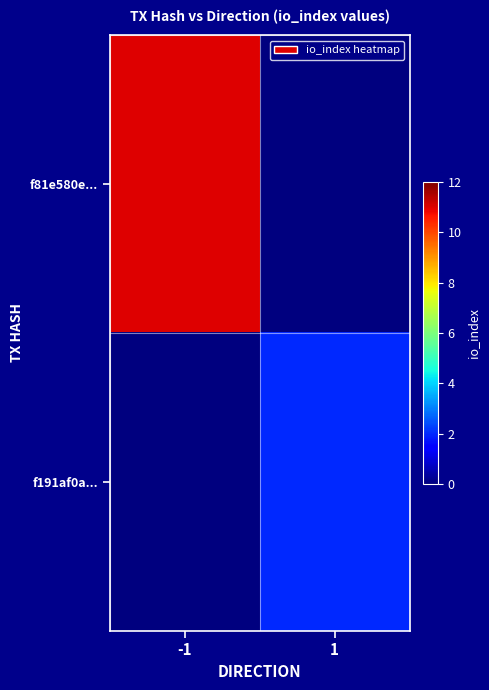

Which has a higher value, 1 or -1?

-1